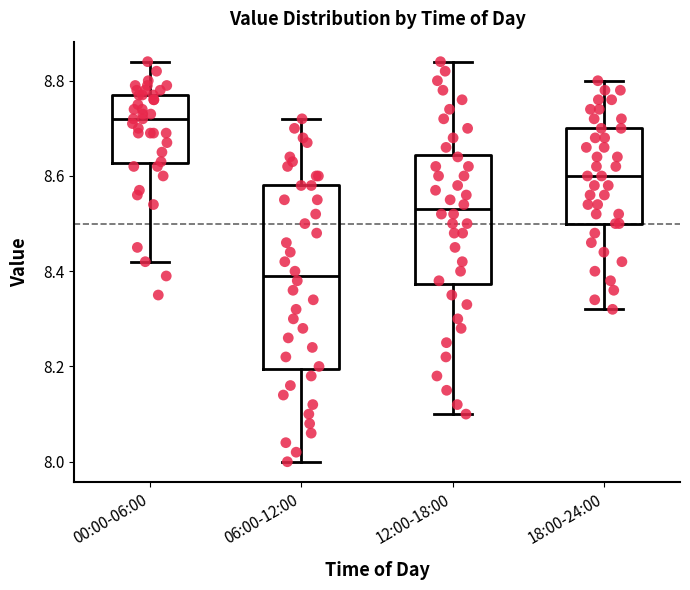

Where does the lower whisker of the box for 00:00-06:00 end on the y-axis? The values are not printed on the chart, so give them approximately, as read against the axis.

8.42